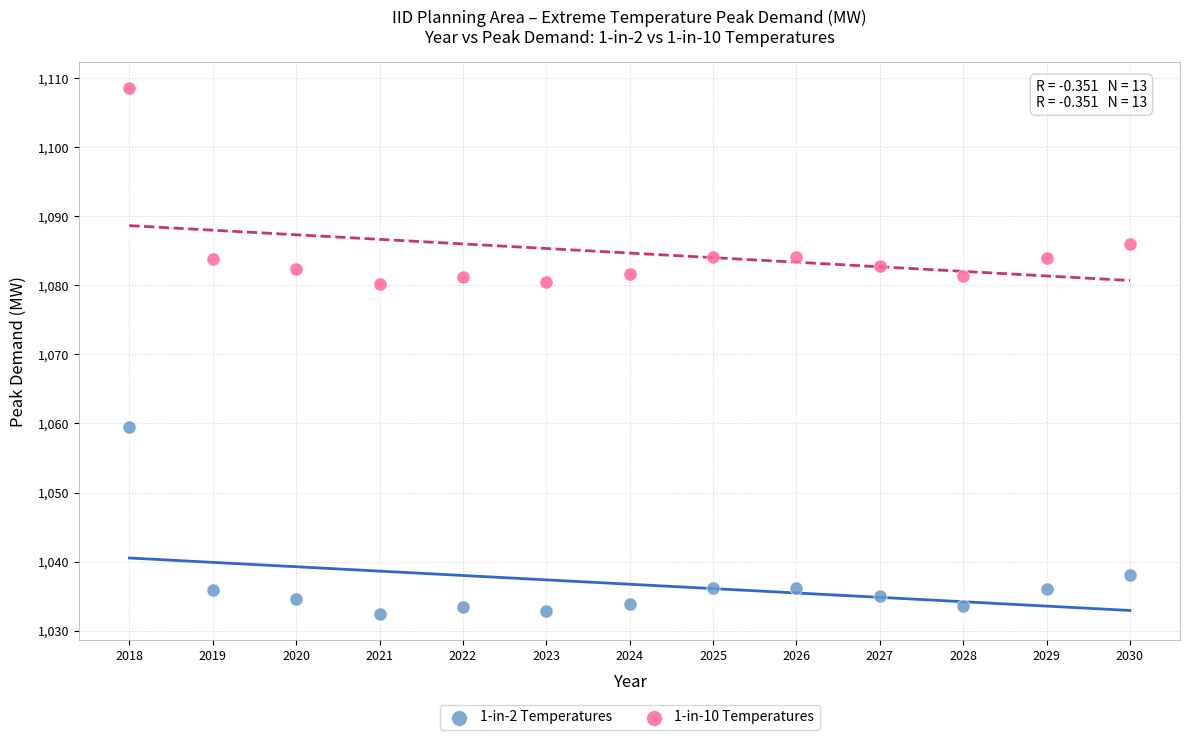

Across all data points, what is the range of Y values (max minus min)?

76.1